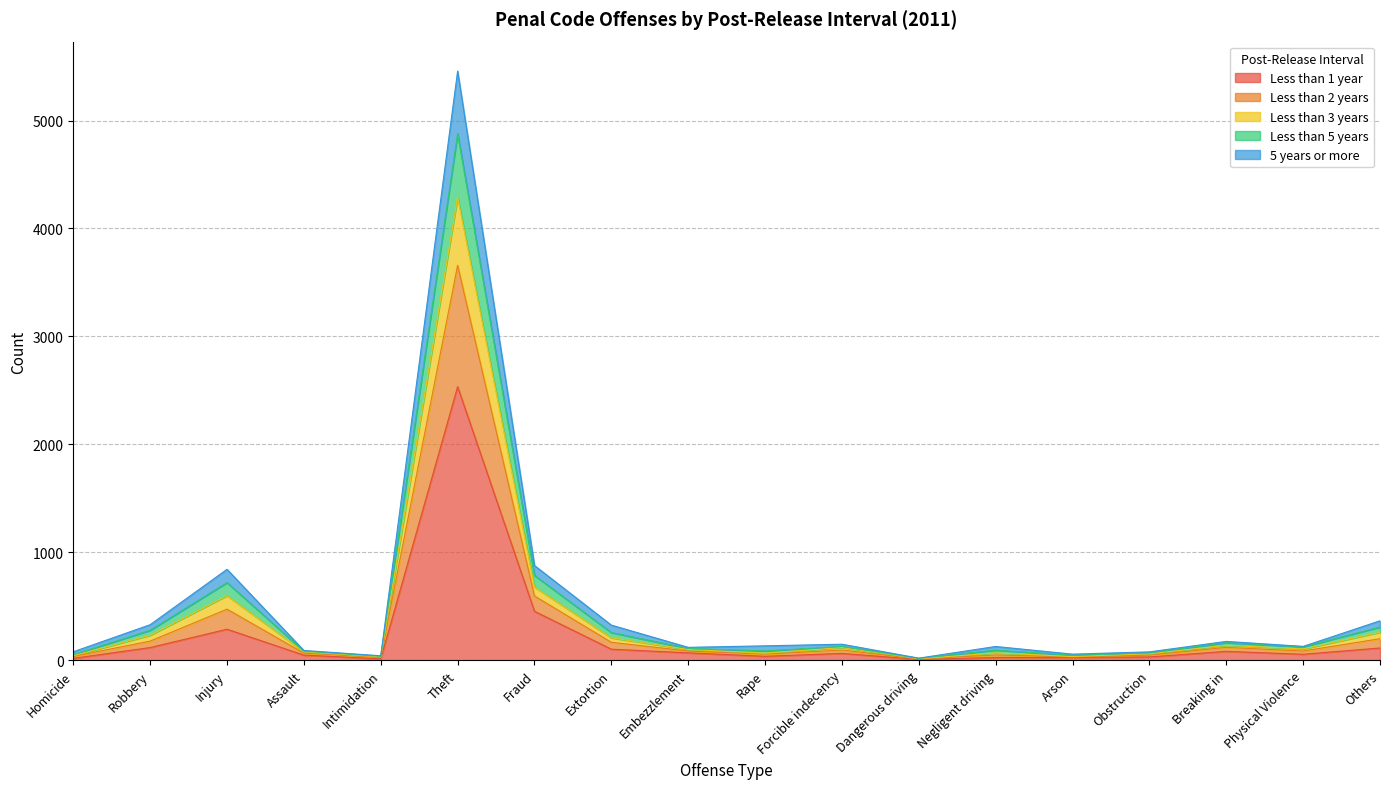

List the labels in order of 5 years or more value, smallest first.

Dangerous driving, Intimidation, Arson, Homicide, Obstruction, Negligent driving, Rape, Assault, Embezzlement, Physical Violence, Forcible indecency, Breaking in, Extortion, Robbery, Others, Injury, Fraud, Theft